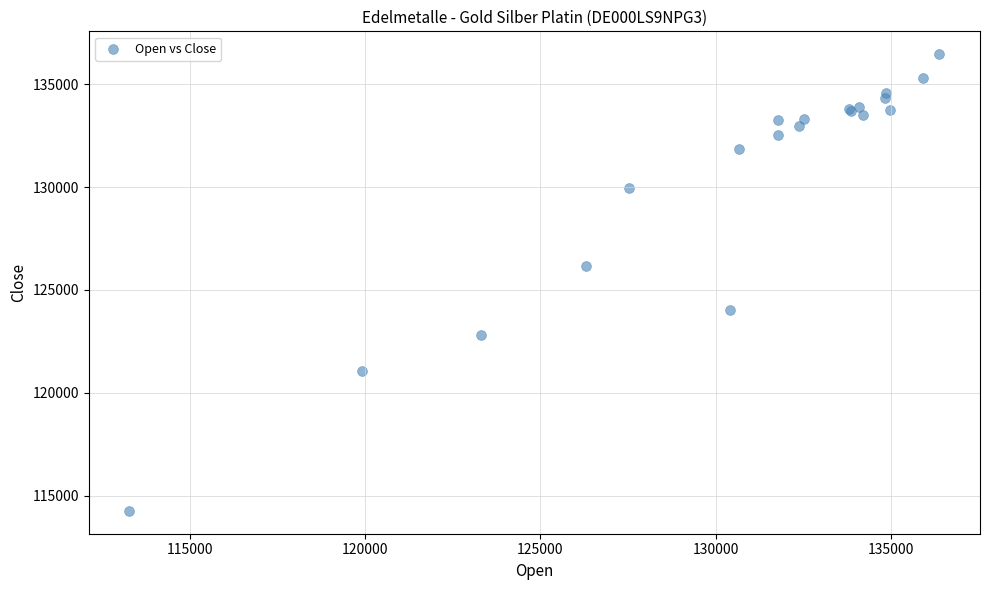

What Y value in the scatter plot is closest to 125358?

126178